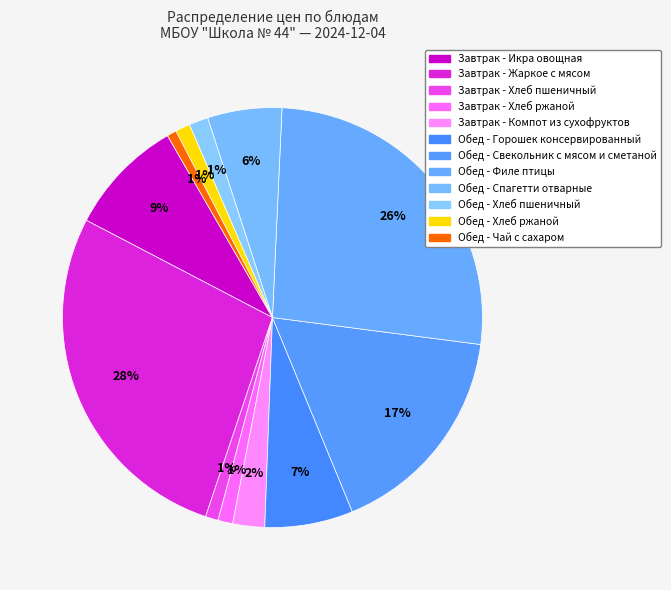

Approximately how many times larger is the value at Завтрак - Хлеб пшеничный compared to Завтрак - Компот из сухофруктов?

0.4